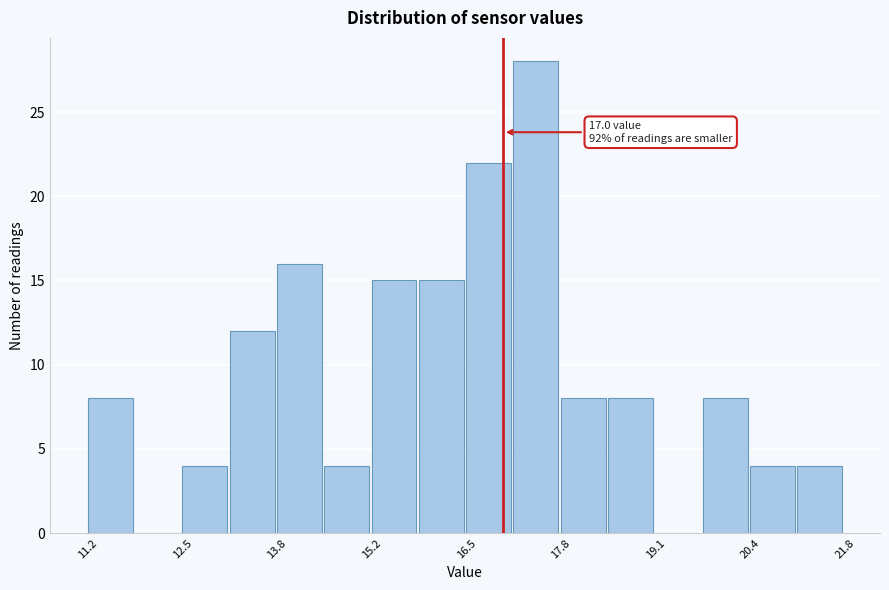

Around what value on the x-axis is the tallest bar? Give the approximate position of its centre, as read against the axis.

17.4